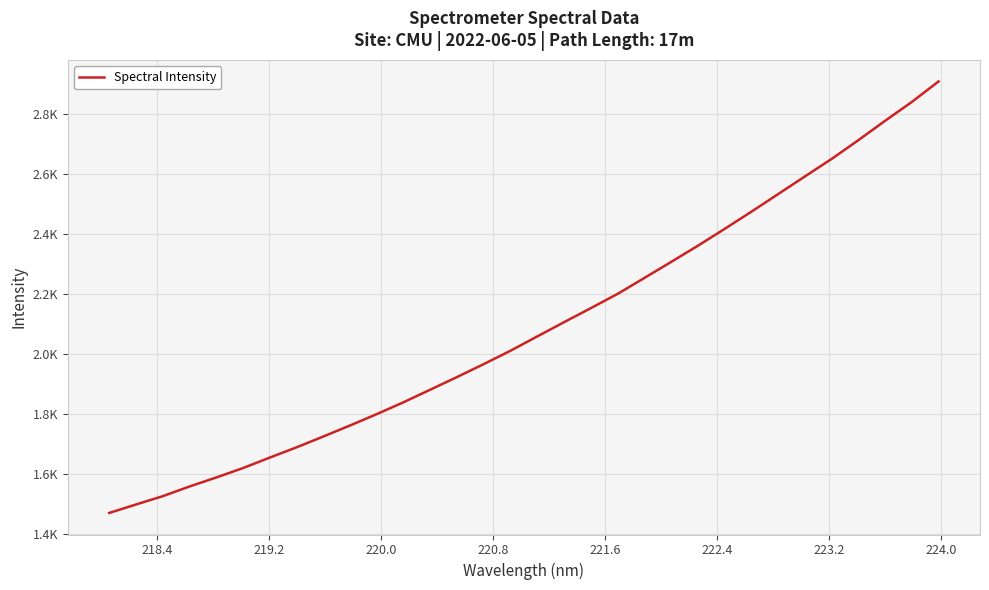

What is the value of the 19th point from the left?

2152.7